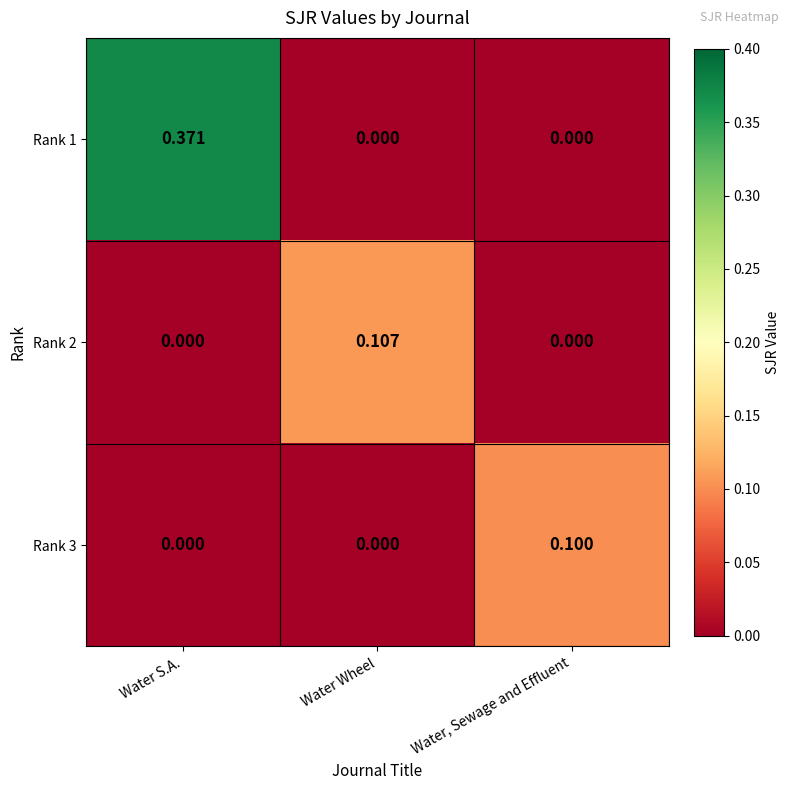

At which category is the sum across all series the highest?

Water S.A.